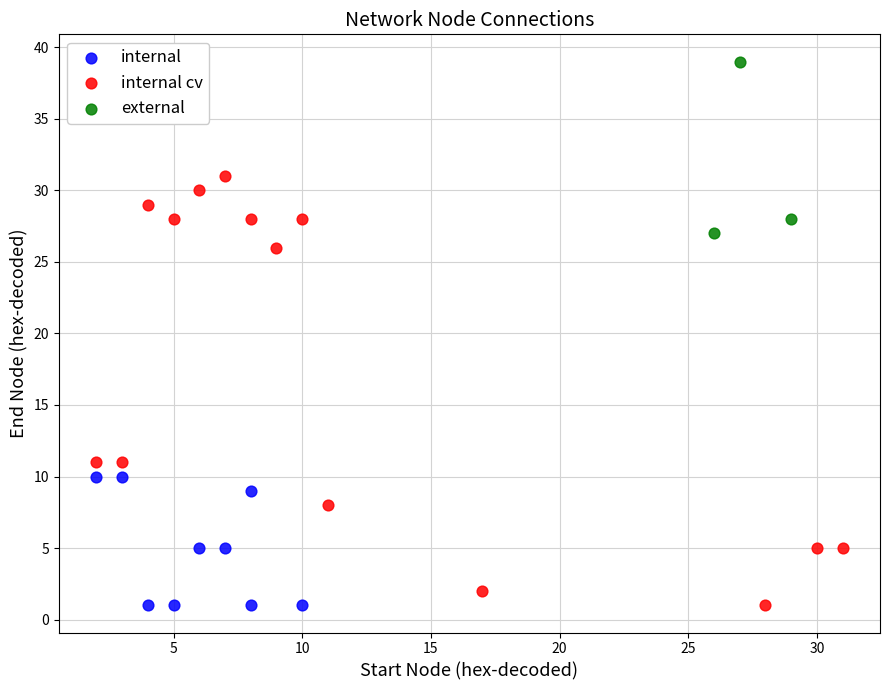

What are all the series names shown in the legend?

internal, internal cv, external